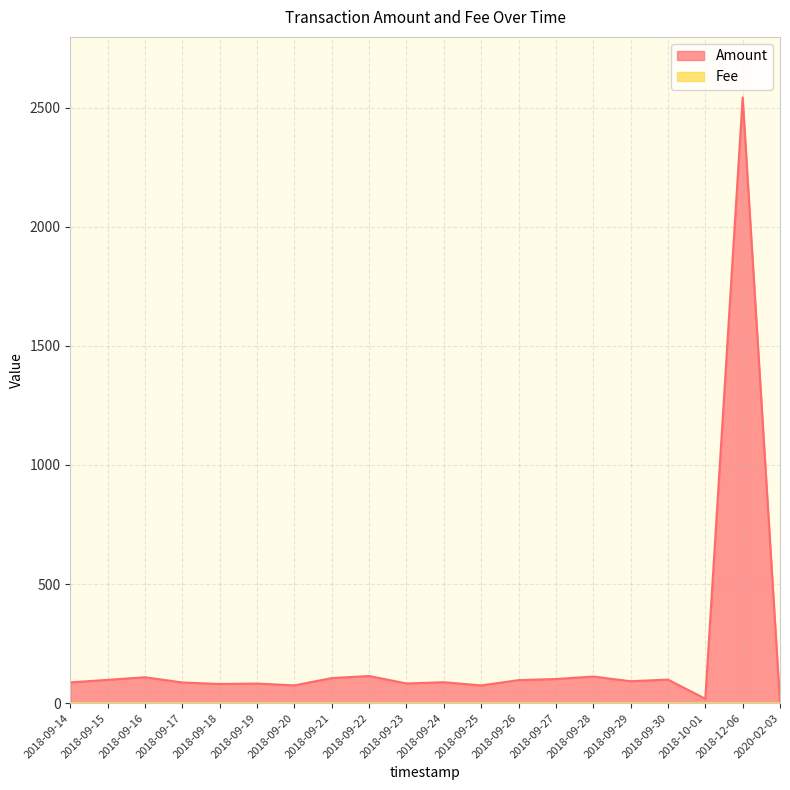

How many interior local valleys does the Amount series have?

6